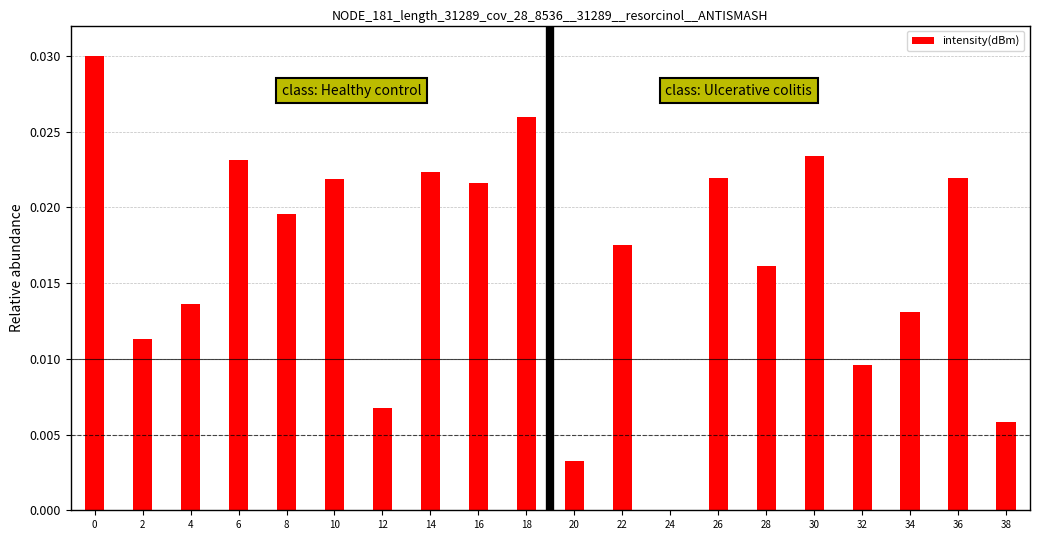

Which has a higher value, 22 or 6?

6